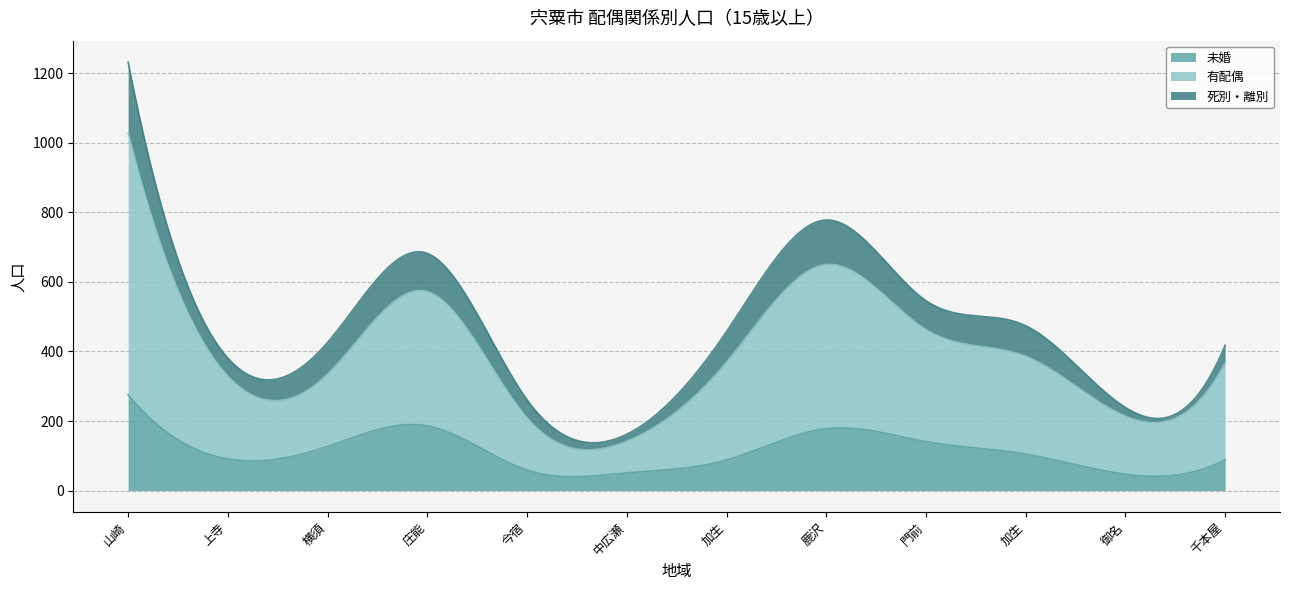

What is the total value across all series at 門前?

546